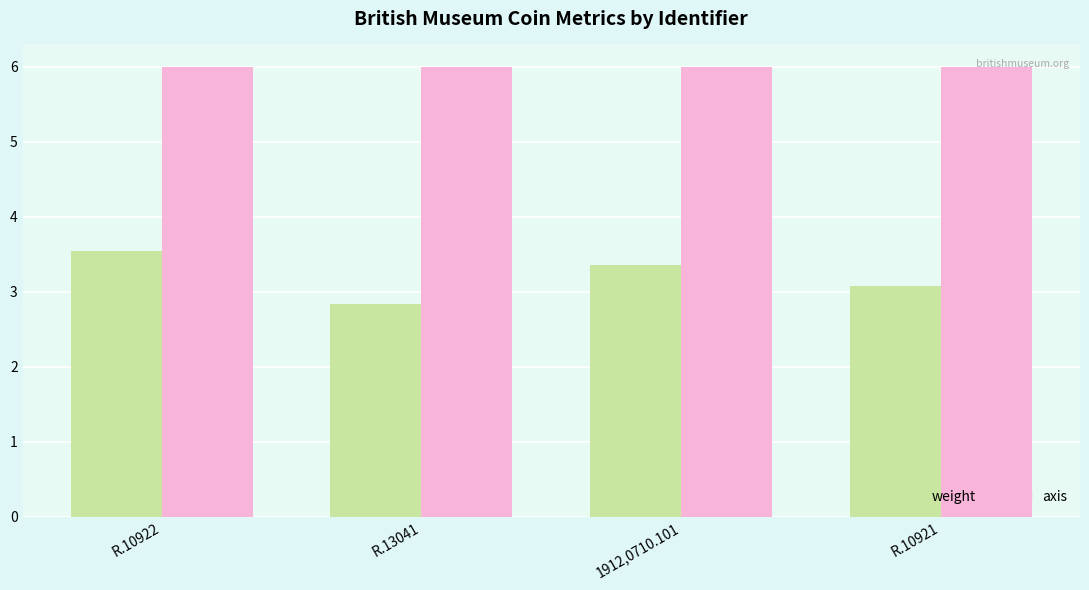

What position from the right is R.13041?

3